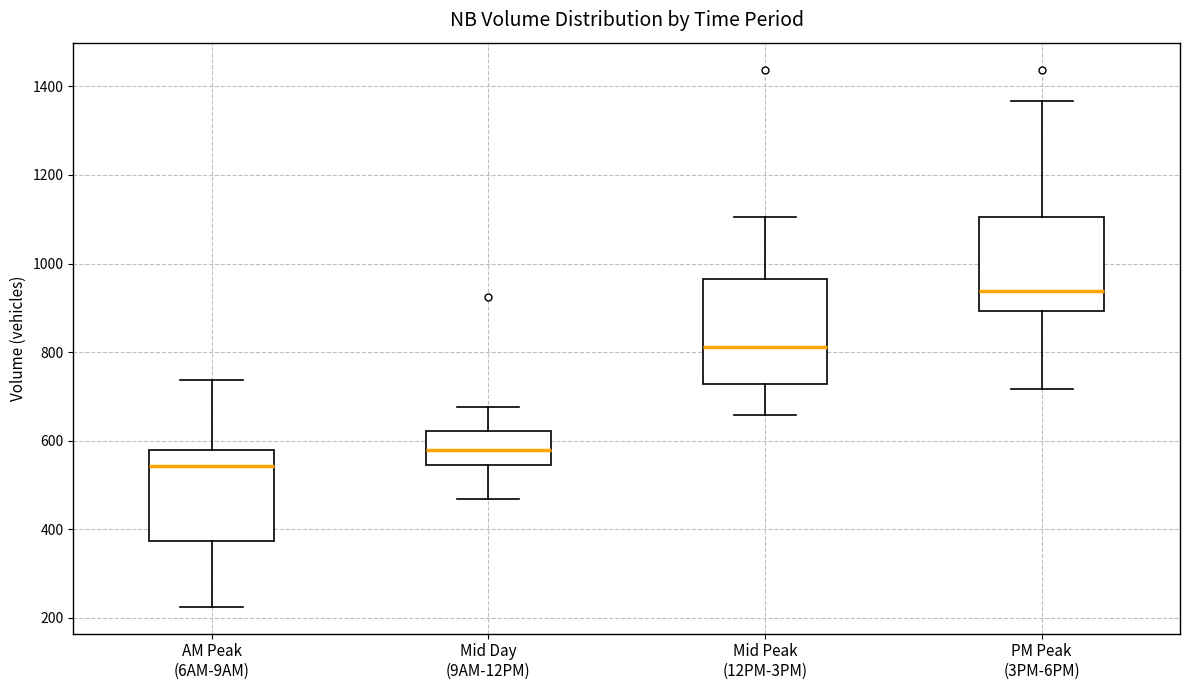

Where does the median line of the box for AM Peak (6AM-9AM) sit on the y-axis? The values are not printed on the chart, so give them approximately, as read against the axis.

540